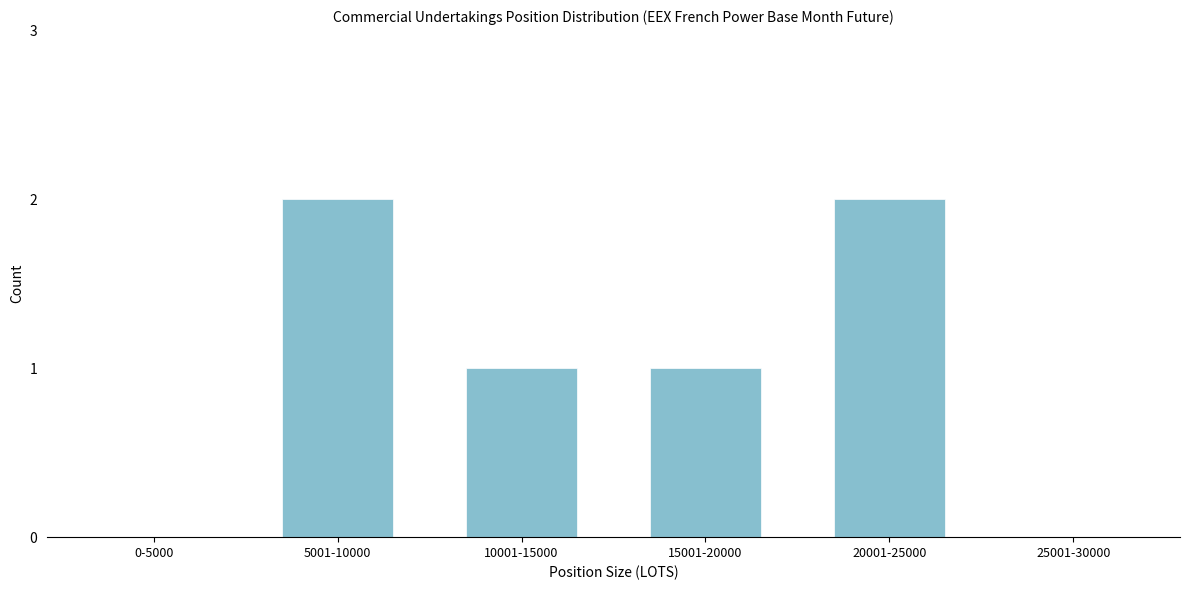

Reading right to left, what are all the values shown in this chart?

25001-30000=0	20001-25000=2	15001-20000=1	10001-15000=1	5001-10000=2	0-5000=0